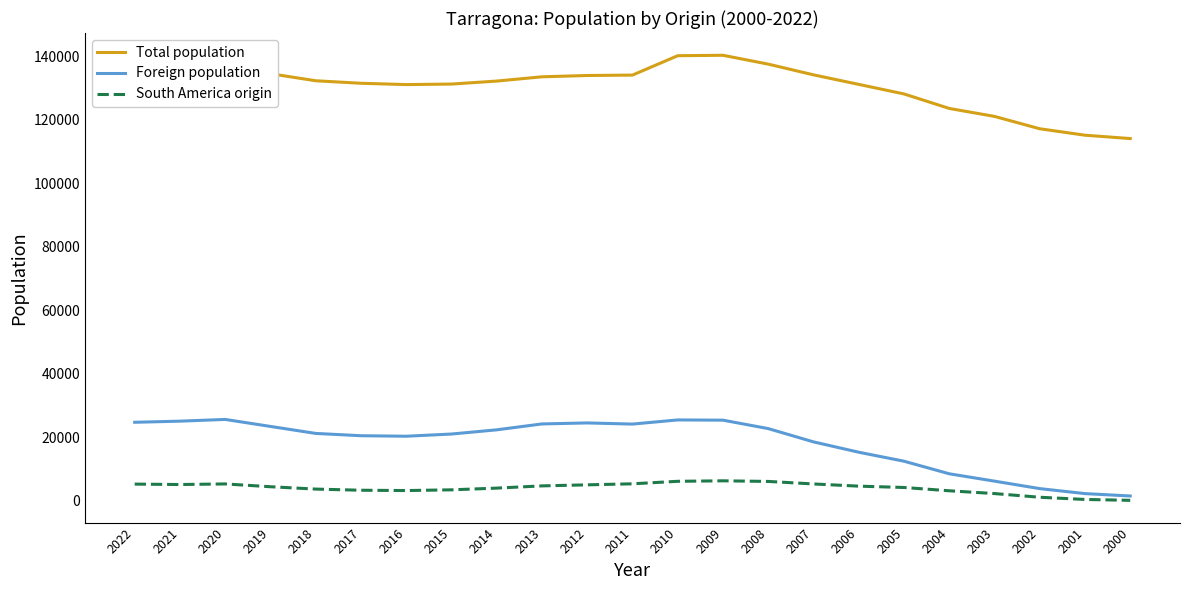

True or false: South America origin and Foreign population intersect in this chart.

False